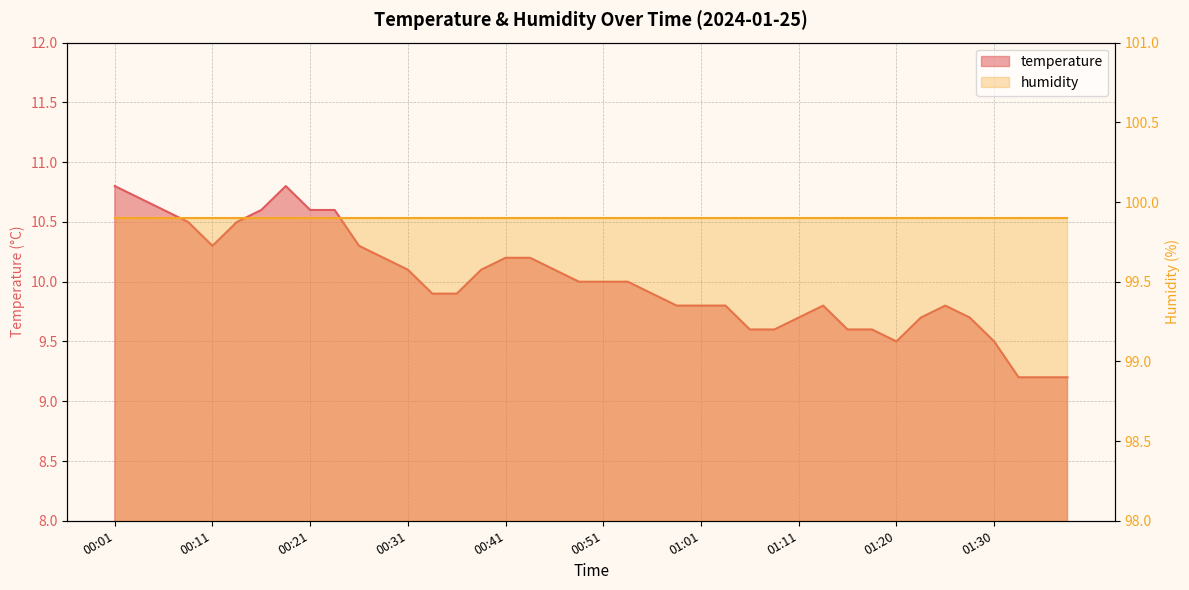

True or false: there are more than 0 points higher than both neighbors.

True